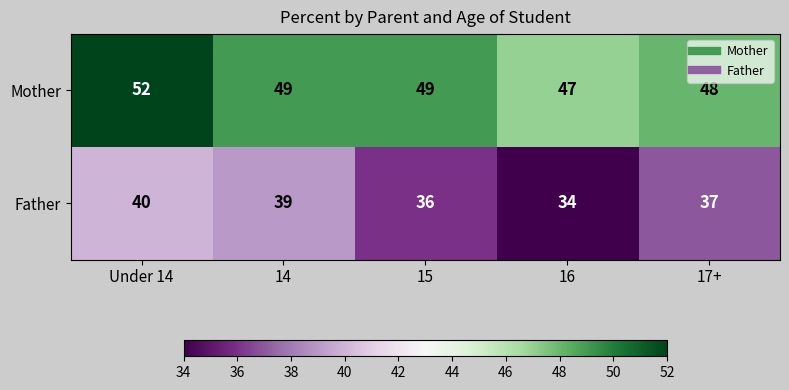

What is the sum of the Mother values at Under 14 and 15?

101